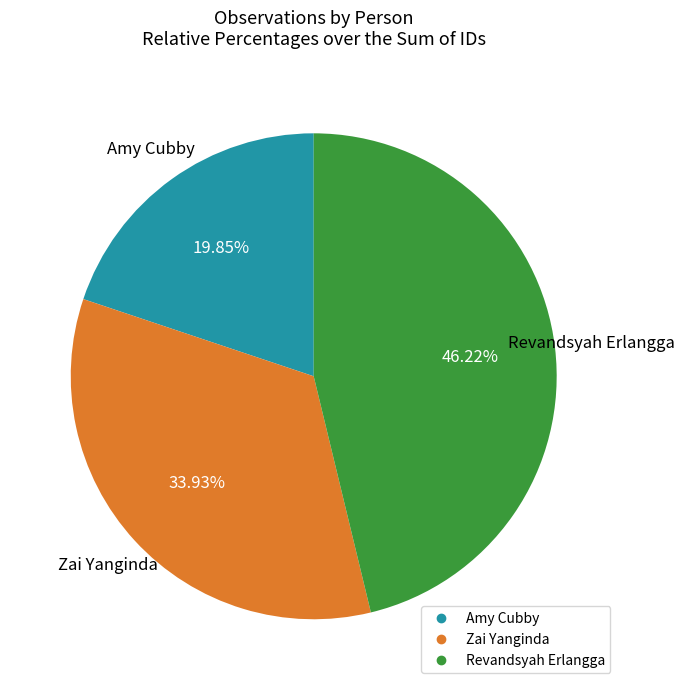

Combined, do Amy Cubby and Zai Yanginda account for over 50%?

Yes